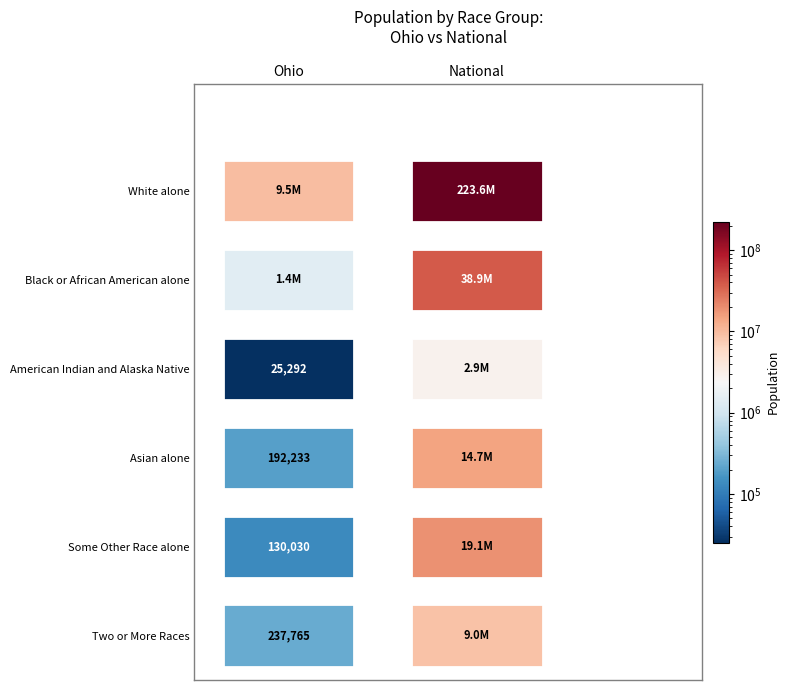

Is it true that Two or More Races equals 237765 at Ohio?

True